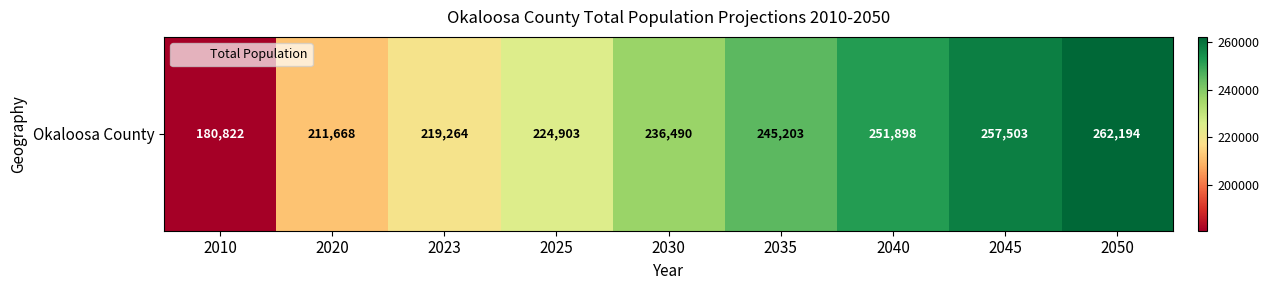

How many data points are less than 236490?

4